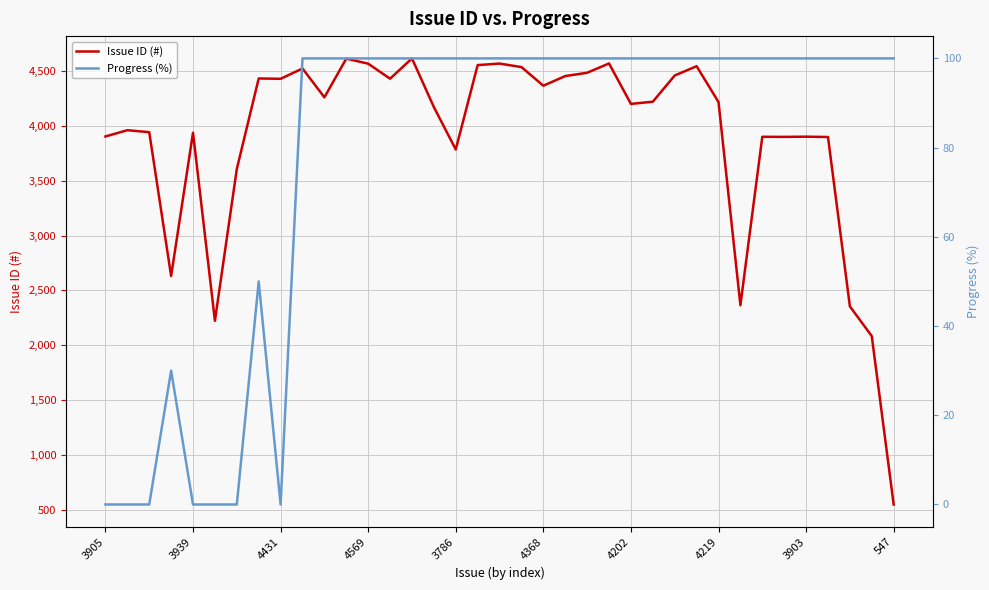

What is the highest value of the Issue ID (#) series?

4617